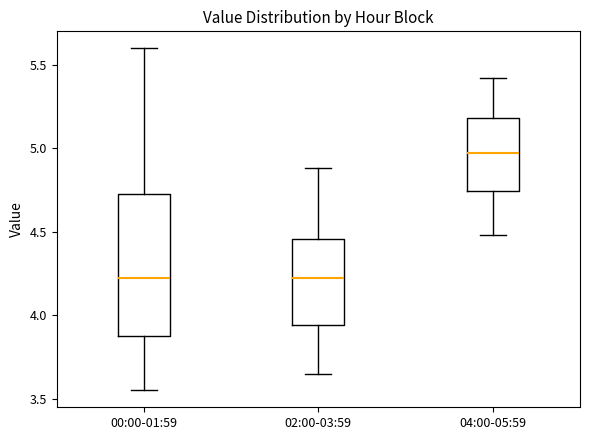

Reading left to right, transcribe this box plot: for each box, give where its median line is, the range the box spans, and where its two whiskers end, as read against the y-axis. The values are not printed on the chart, so give them approximately, as read against the axis.

00:00-01:59: median 4.20, box 3.85 to 4.75, whiskers 3.55 to 5.60
02:00-03:59: median 4.25, box 3.95 to 4.45, whiskers 3.65 to 4.90
04:00-05:59: median 5.00, box 4.75 to 5.20, whiskers 4.50 to 5.40